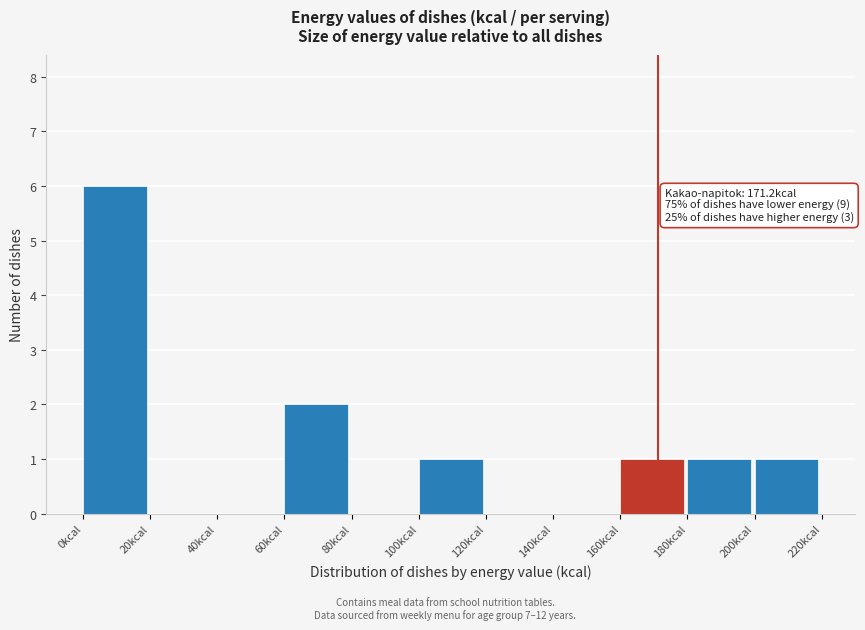

Which range on the x-axis has the tallest bar?

0 to 20